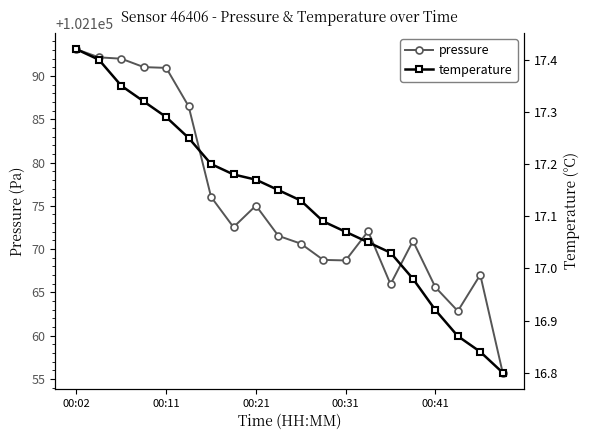

At which label does pressure reach its peak?

00:02